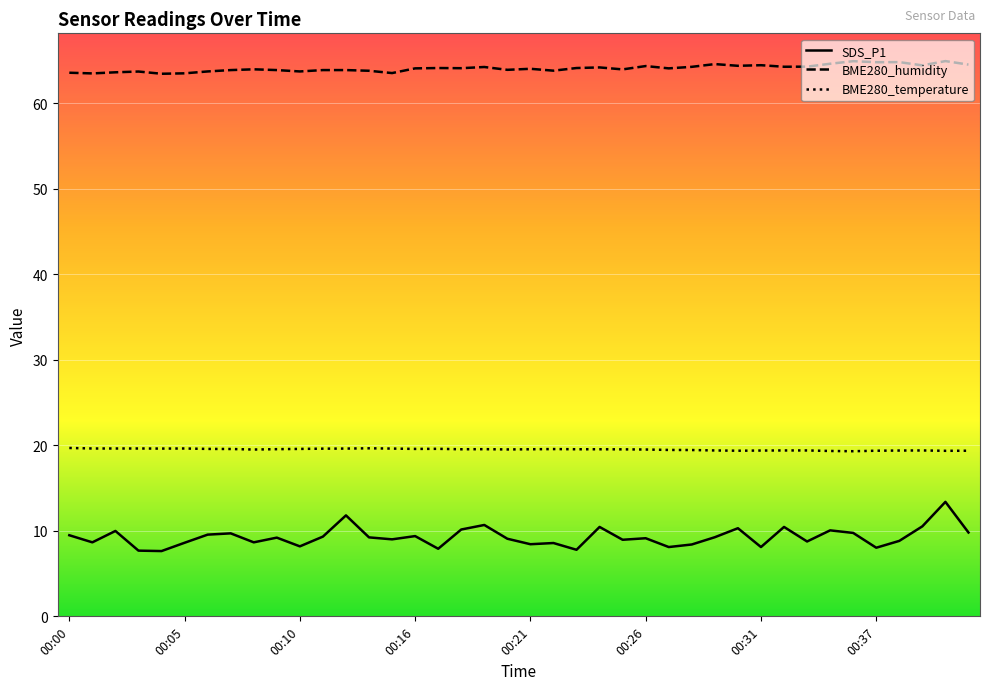

How many categories are shown in the chart?

40